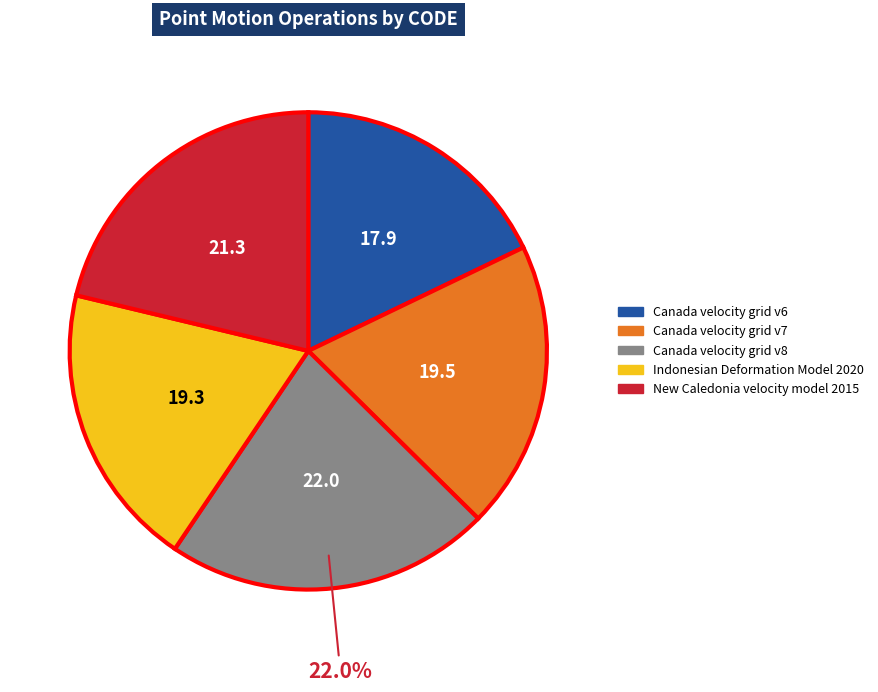

True or false: New Caledonia velocity model 2015 accounts for 21% of the total.

True